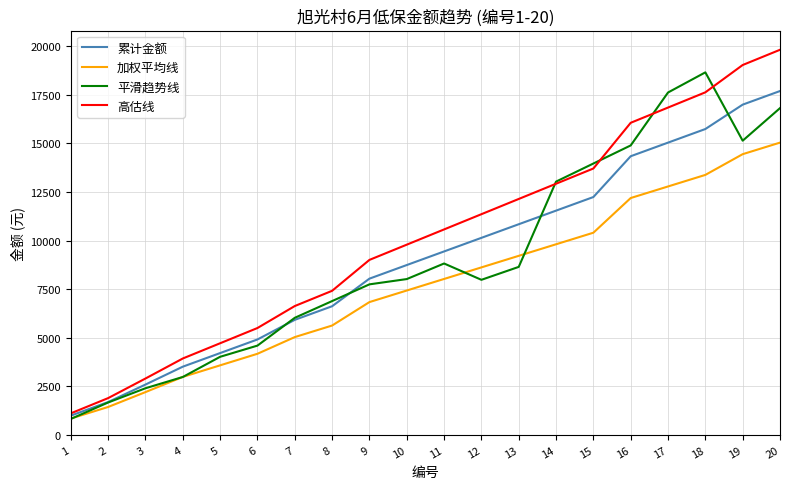

List the labels in order of 累计金额 value, smallest first.

1, 2, 3, 4, 5, 6, 7, 8, 9, 10, 11, 12, 13, 14, 15, 16, 17, 18, 19, 20